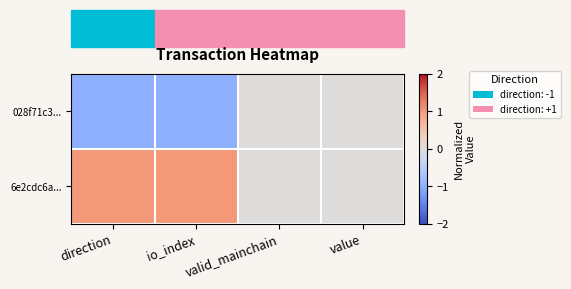

Rank the series by their average value, from lowest to highest.

028f71c3..., 6e2cdc6a...